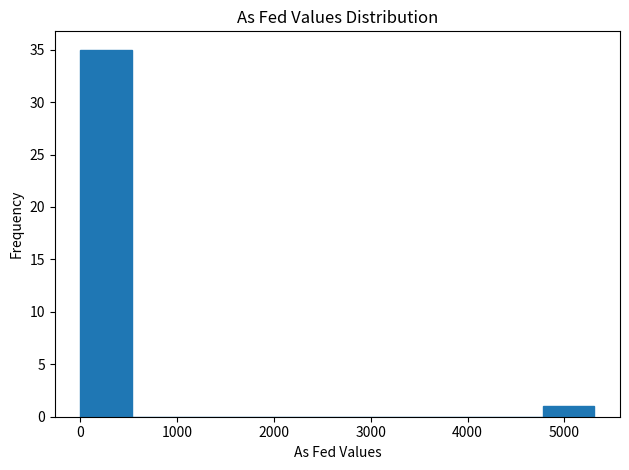

Over which range of the x-axis is the bar tallest?

0 to 500